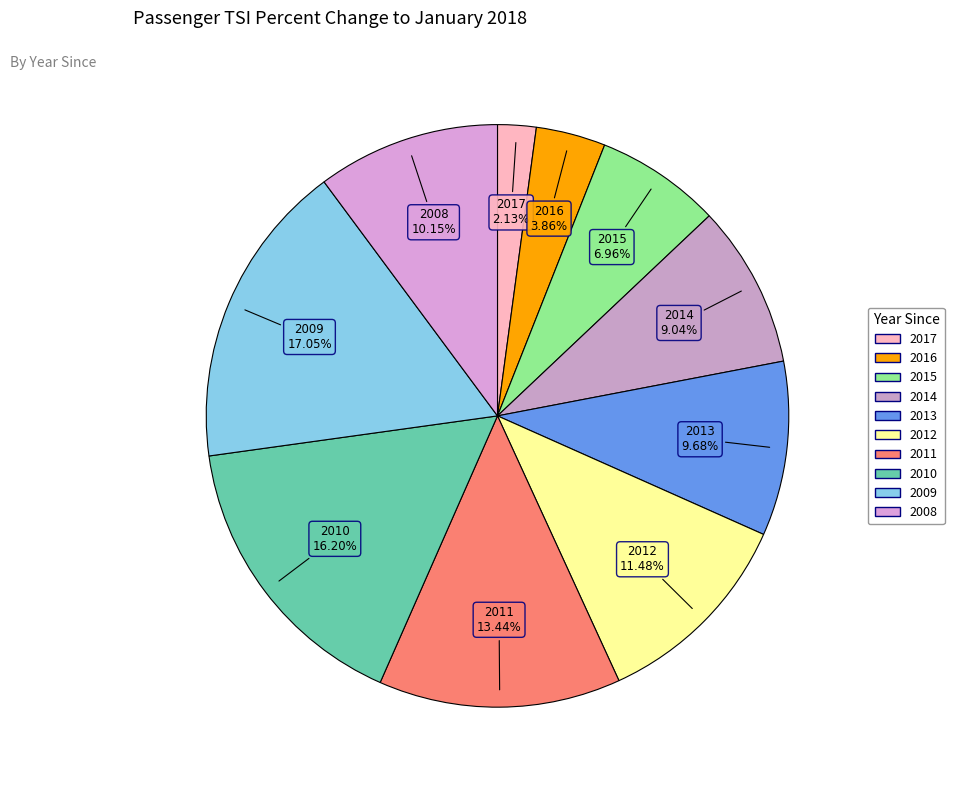

True or false: 2015 accounts for 17% of the total.

False